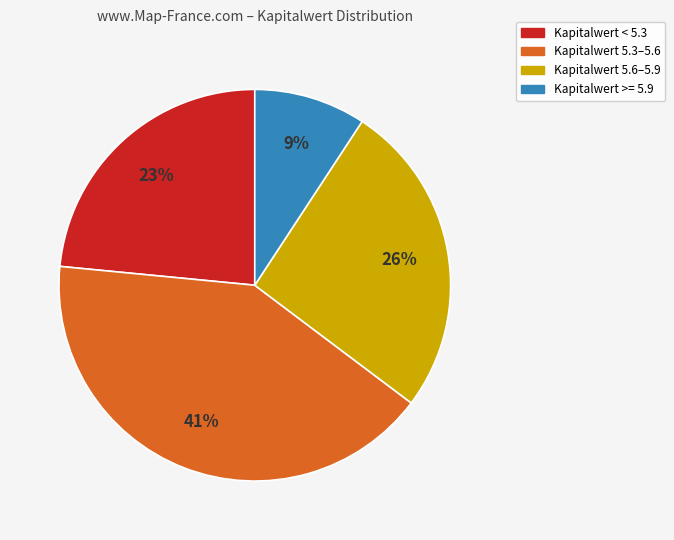

What percentage is the Kapitalwert >= 5.9 slice, to the nearest percent?

9%